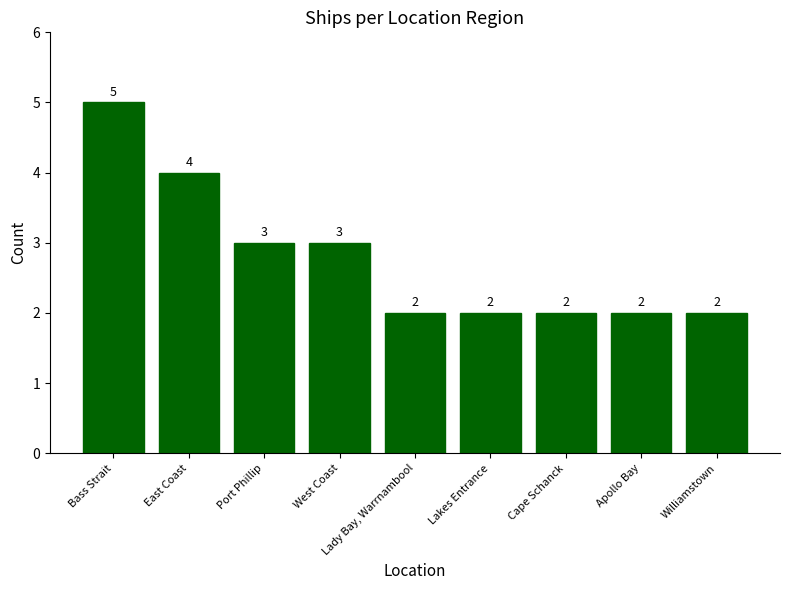

What is the greatest value displayed?

5